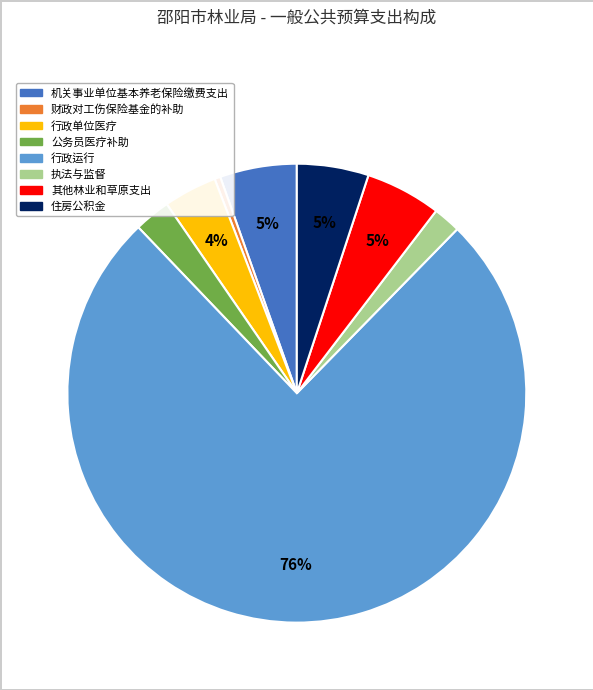

To the nearest percent, what portion does 行政运行 represent?

76%